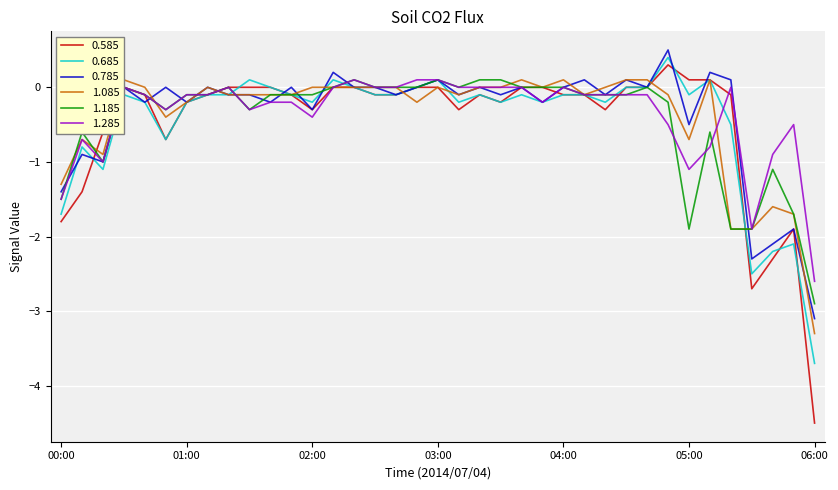

What is the lowest value of the 0.685 series?

-3.7